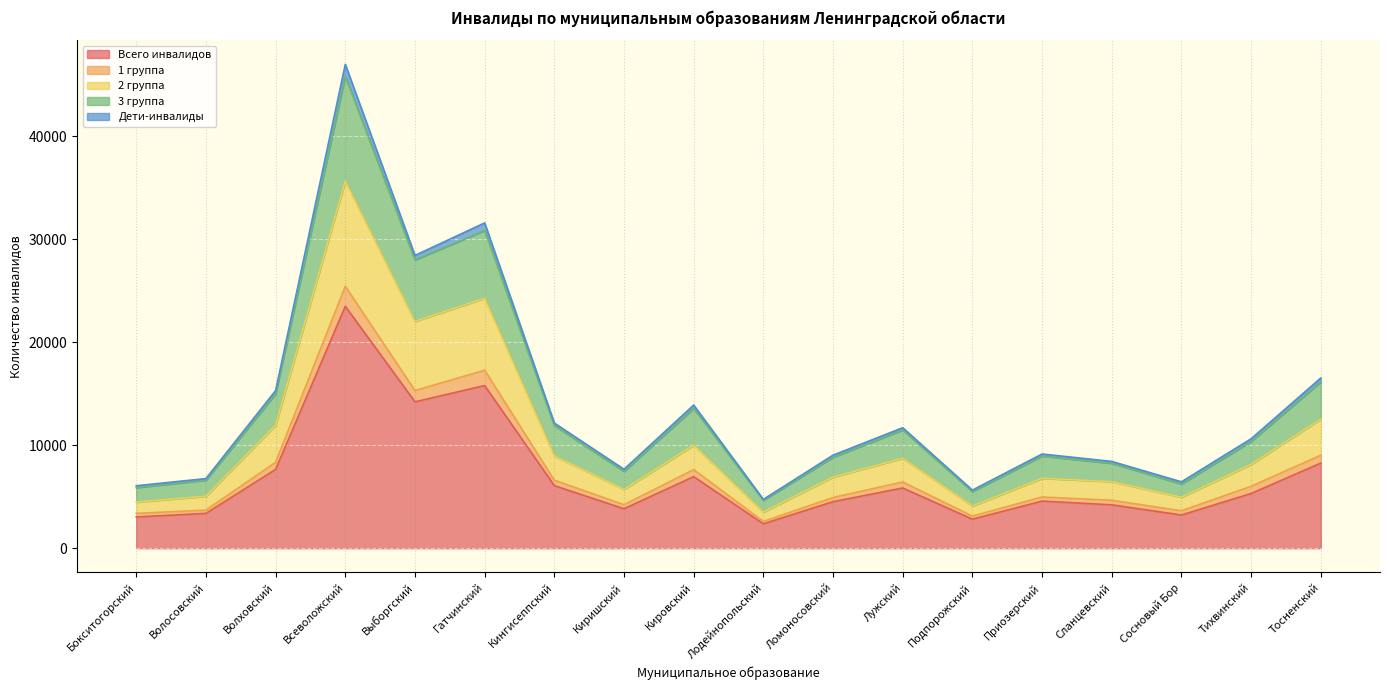

Between Киришский and Лодейнопольский, which is larger?

Киришский